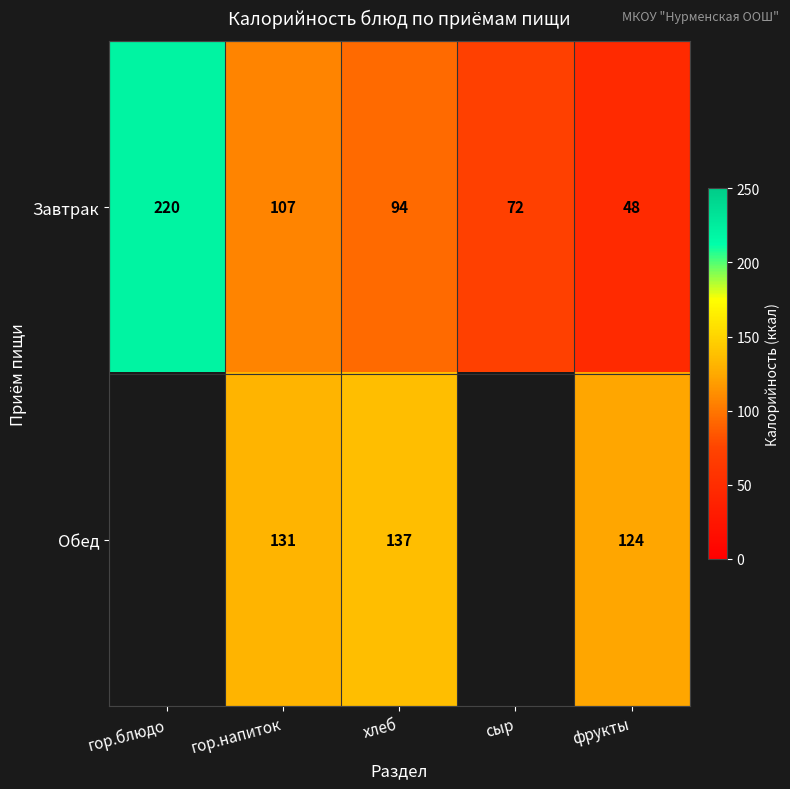

At which label does Завтрак first exceed 94?

гор.блюдо